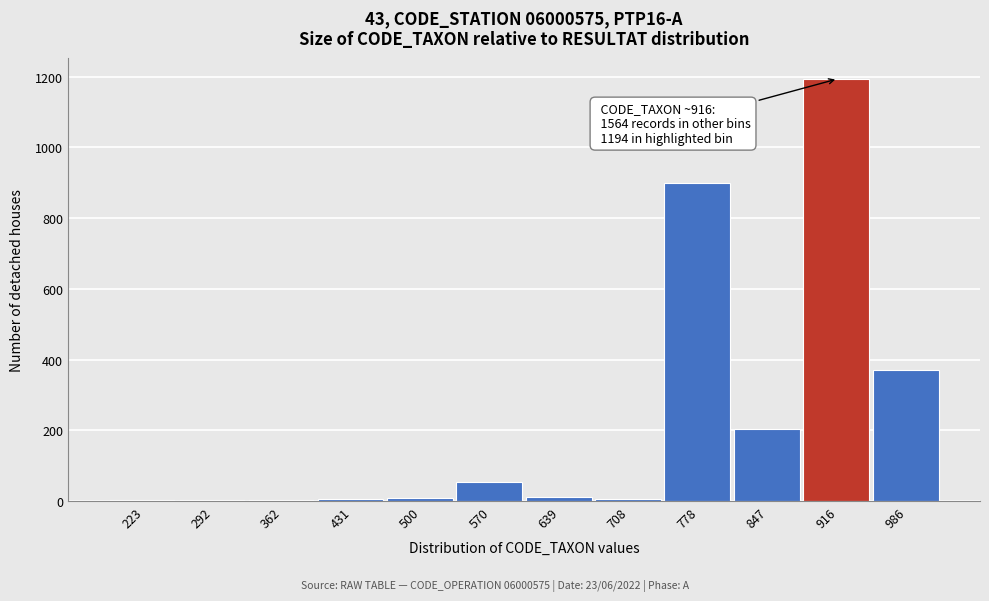

Between 916 and 986, which is larger?

916